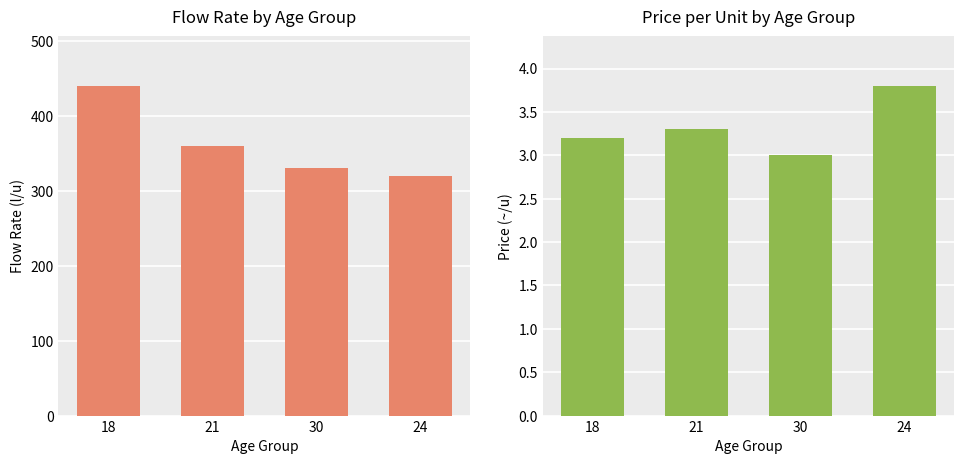

True or false: Price (~/u) has a value of 3.2 at 18.

True